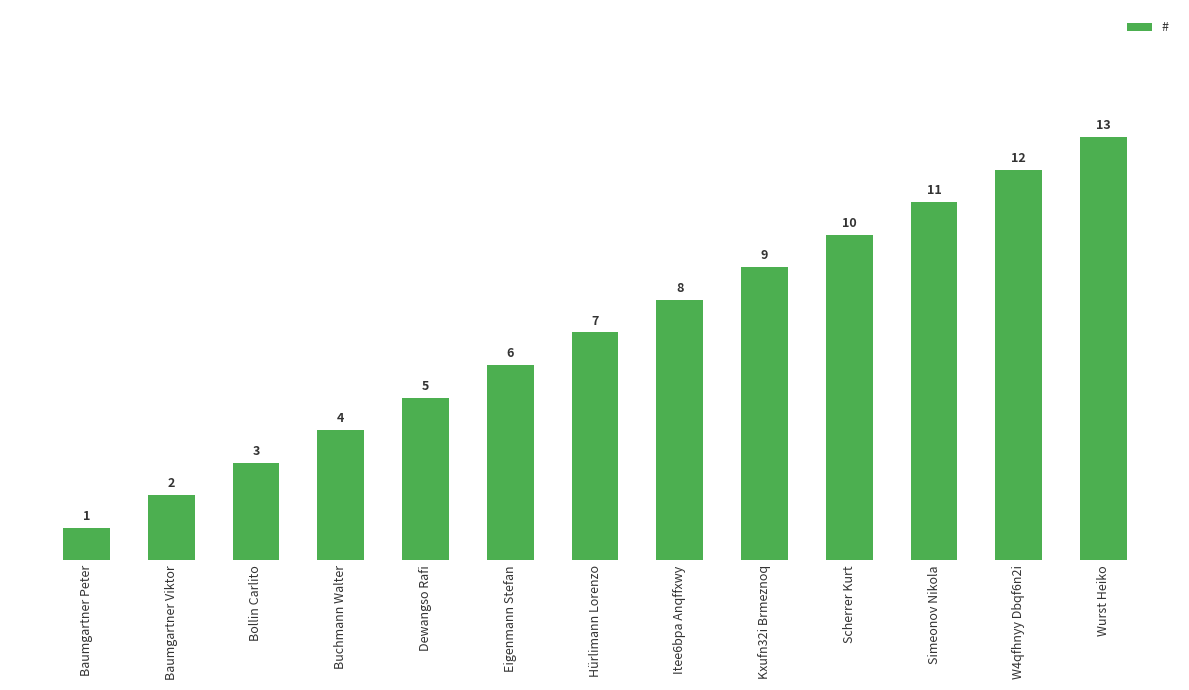

Reading left to right, what are all the values shown in this chart?

1	2	3	4	5	6	7	8	9	10	11	12	13